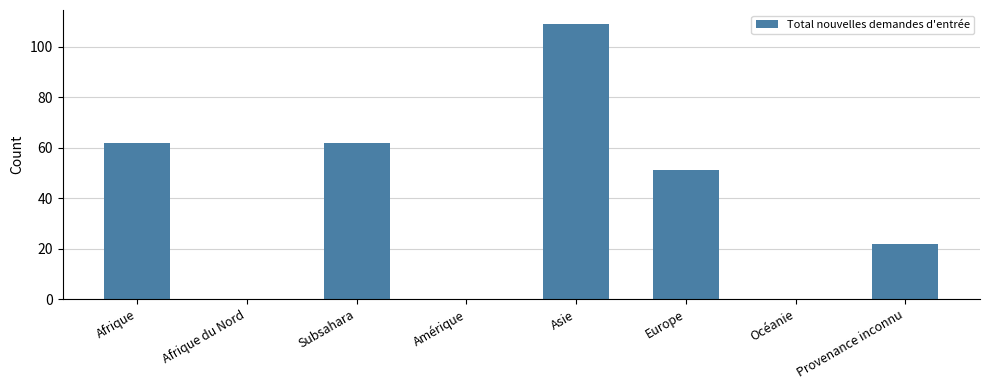

Which has a higher value, Amérique or Subsahara?

Subsahara